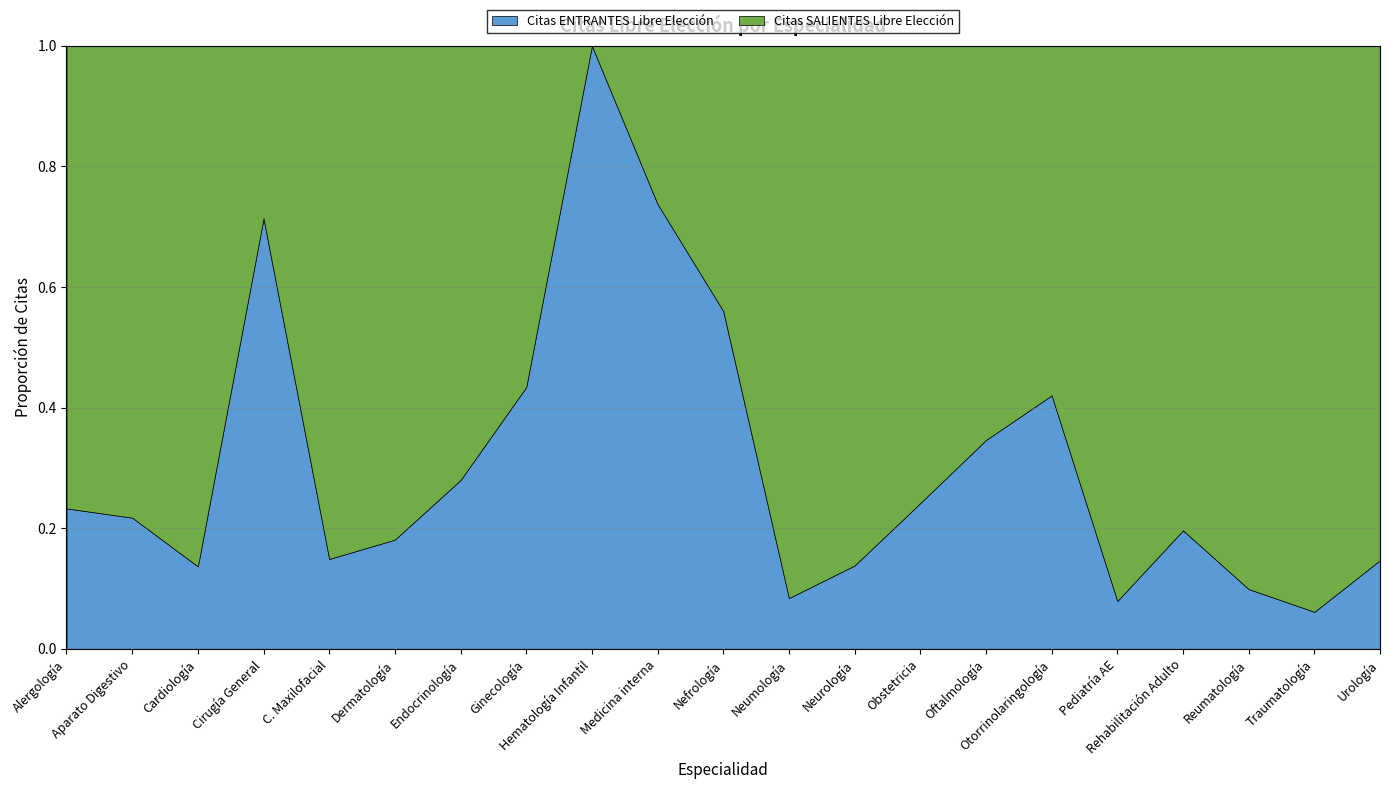

Reading left to right, transcribe all the data shown in this chart.

Citas ENTRANTES Libre Elección: 85	87	41	227	66	575	56	392	65	104	79	26	124	29	240	393	5	22	43	231	72
Citas SALIENTES Libre Elección: 280	313	259	91	377	2600	144	511	0	37	62	283	773	91	453	542	58	90	391	3538	418